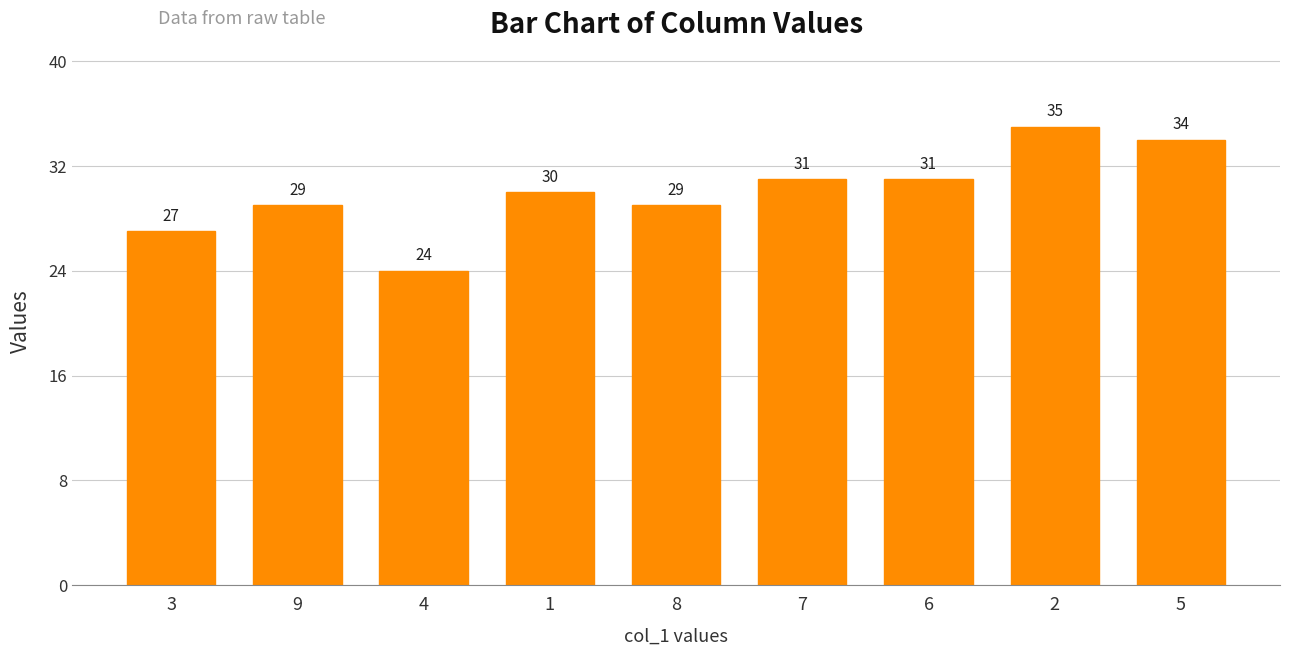

Which label corresponds to the smallest value in the chart?

4